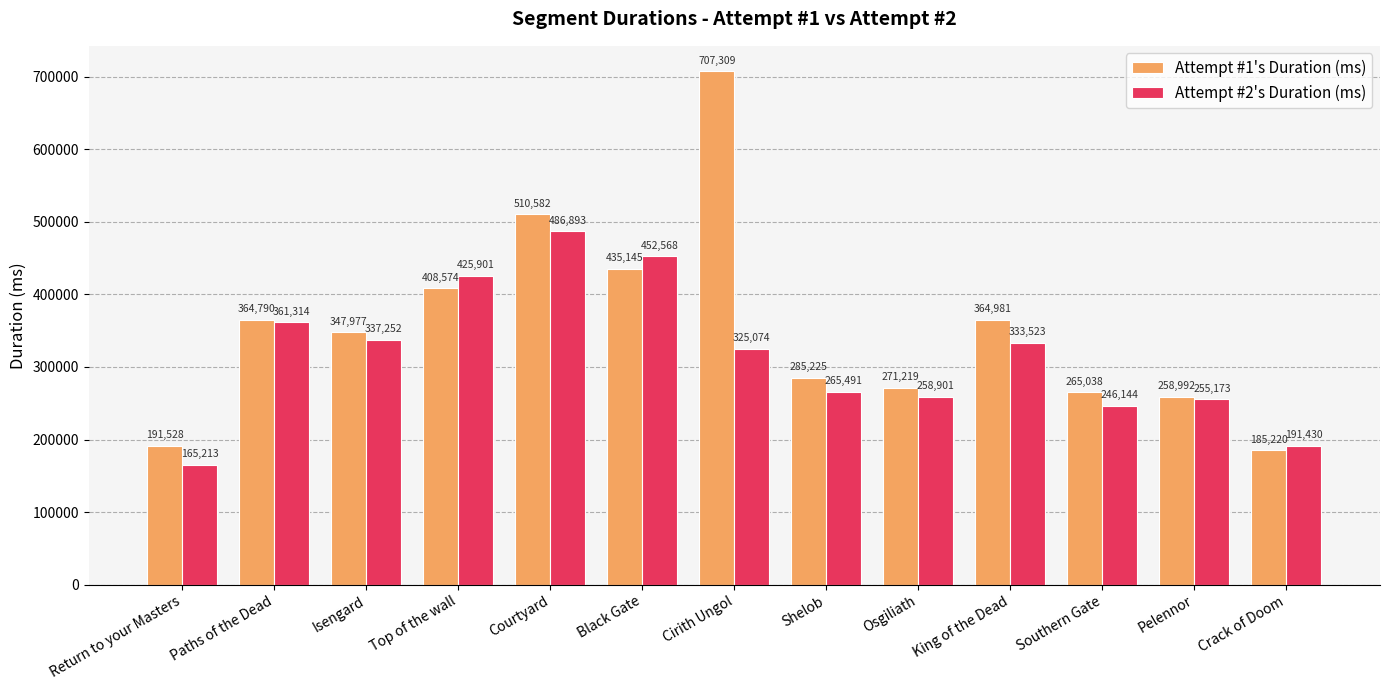

What is the difference between the highest and lowest values at Osgiliath?

12318